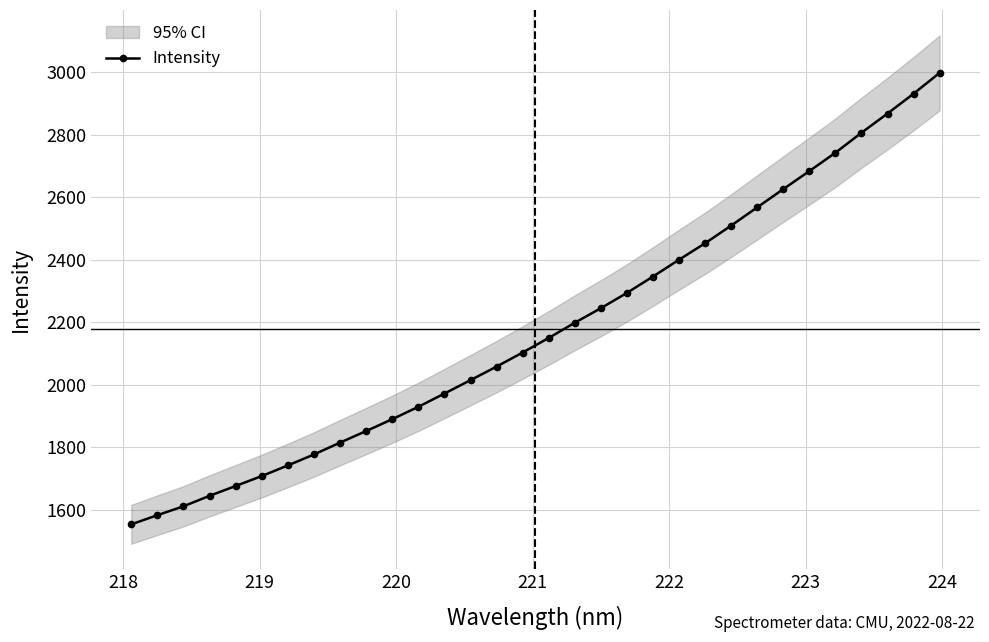

True or false: there are more than 2 points higher than both neighbors.

False